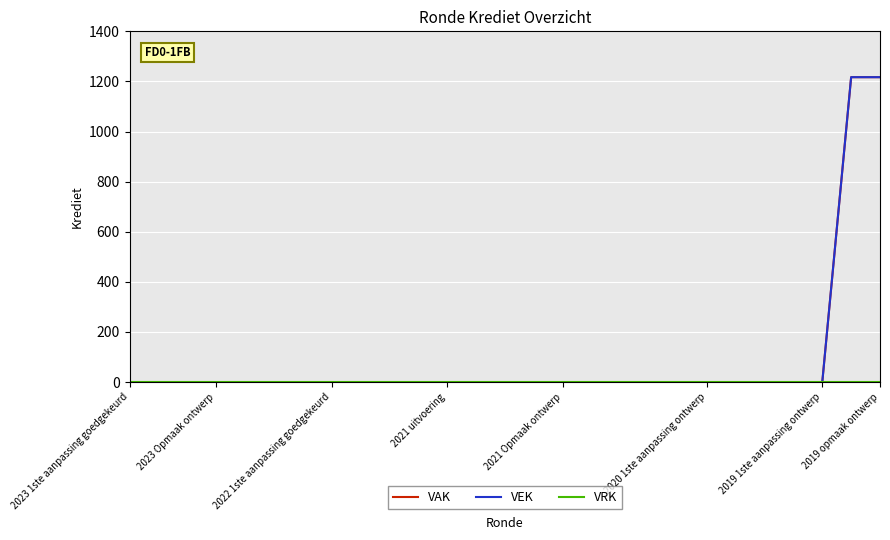

How many series are shown in this chart?

3